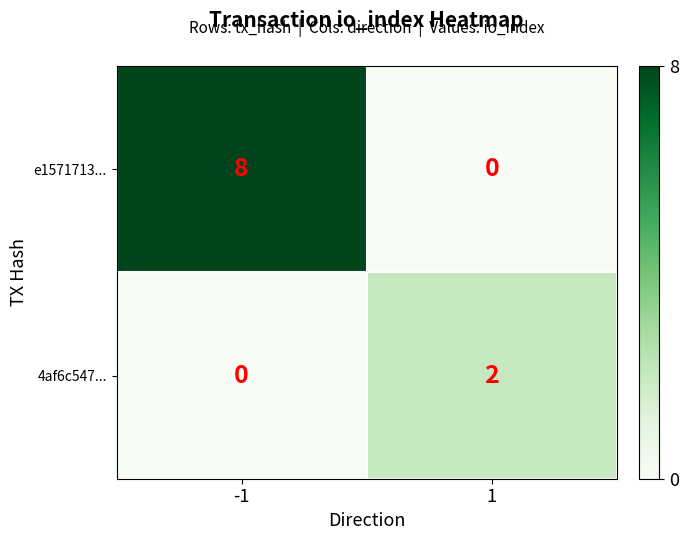

At how many categories does at least one series exceed 1?

2